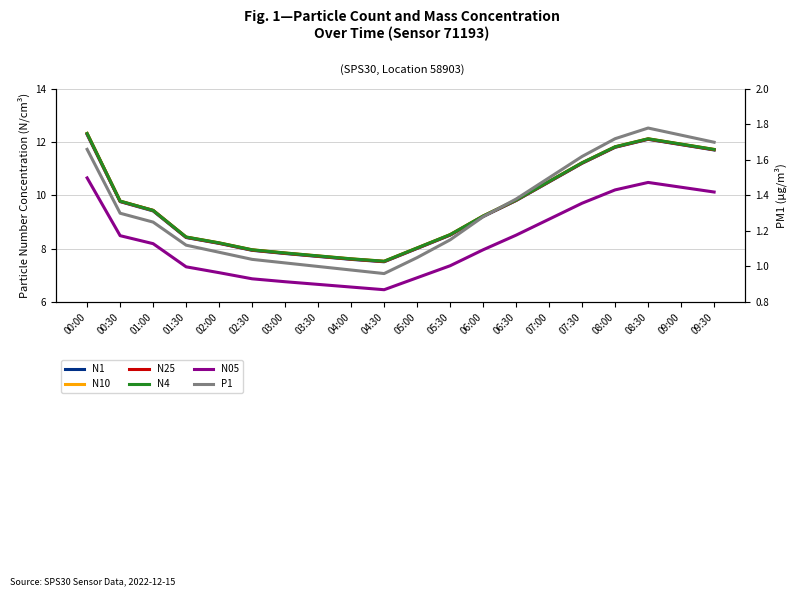

Does the chart display data point markers on the line(s)?

No